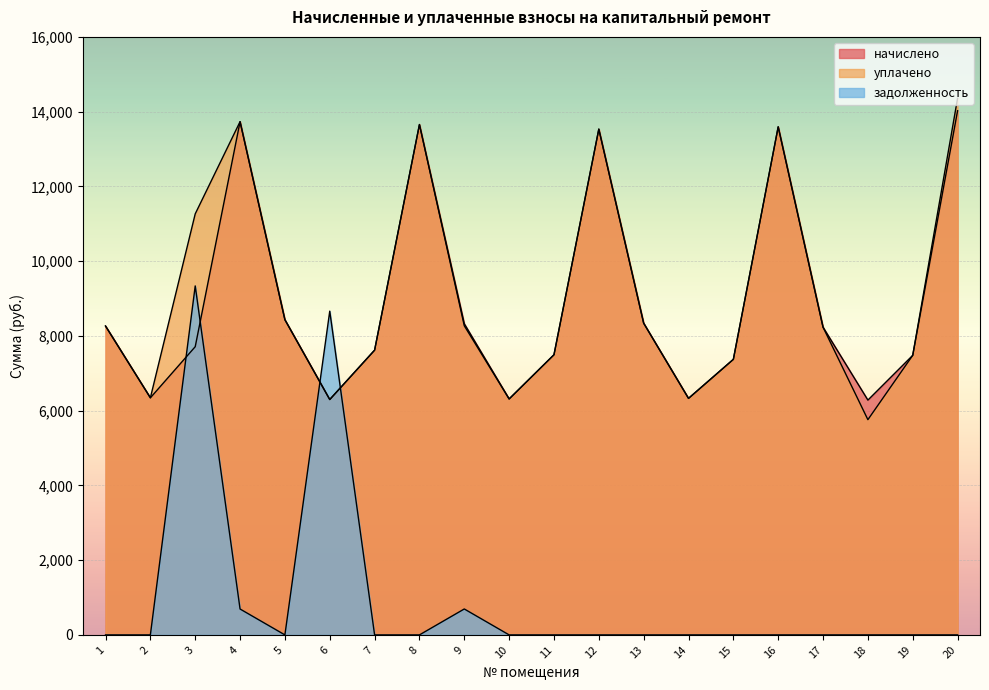

Which series ends up on top after the final intersection of уплачено and задолженность?

уплачено